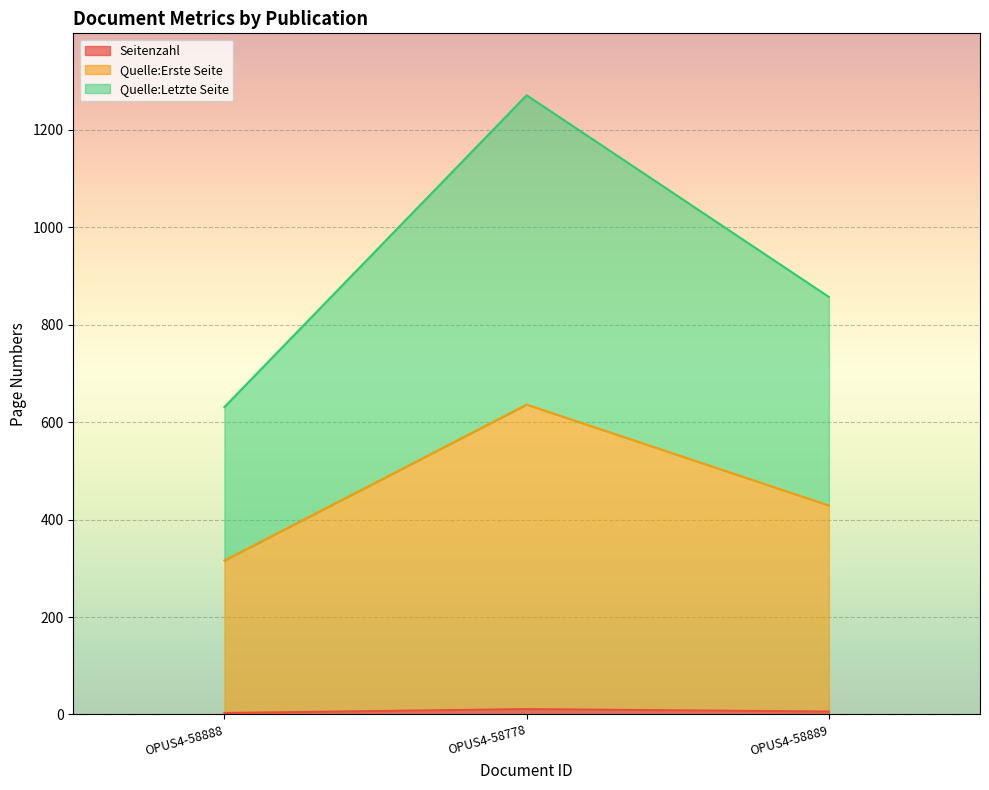

What is the difference between the maximum and minimum values in the Seitenzahl series?

8